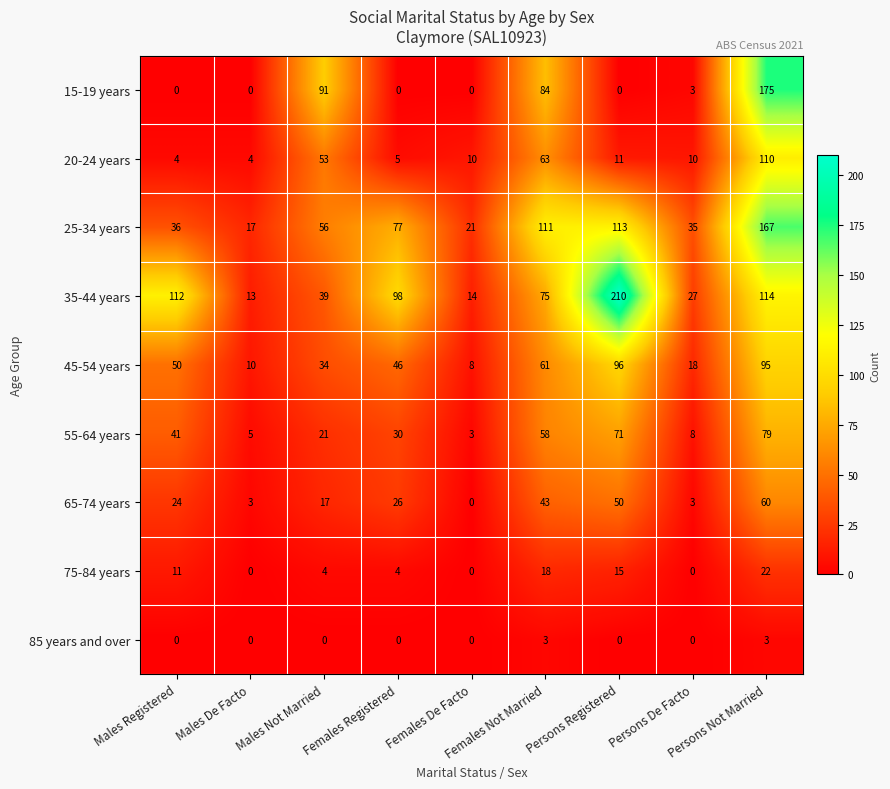

List the series in order of their peak value, lowest first.

85 years and over, 75-84 years, 65-74 years, 55-64 years, 45-54 years, 20-24 years, 25-34 years, 15-19 years, 35-44 years